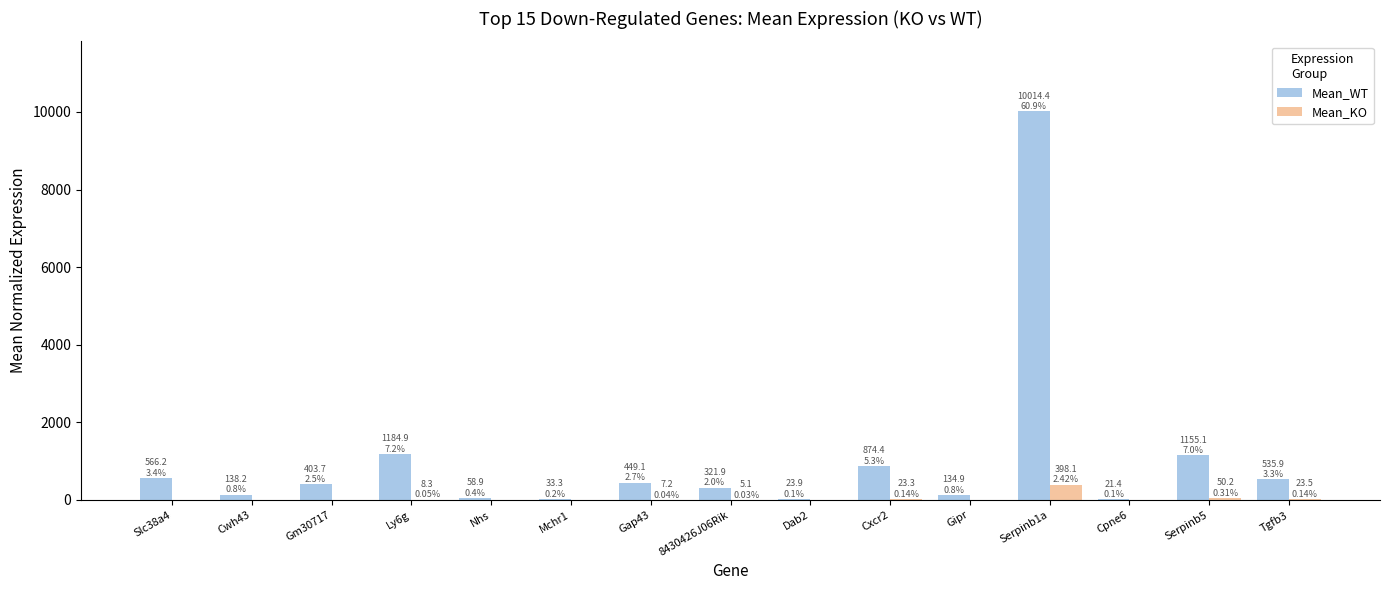

Which series changed the most between Dab2 and Serpinb5?

Mean_WT